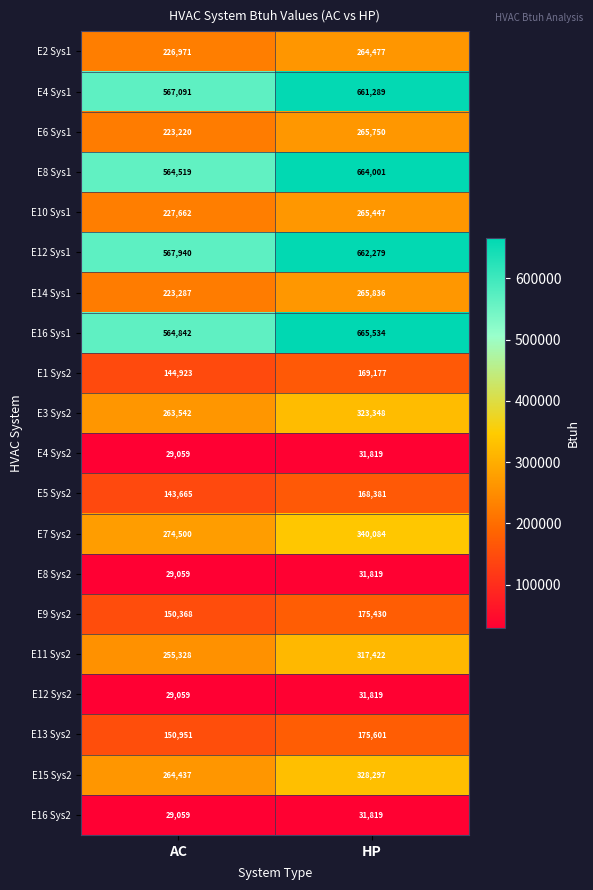

At which category is the sum across all series the highest?

HP